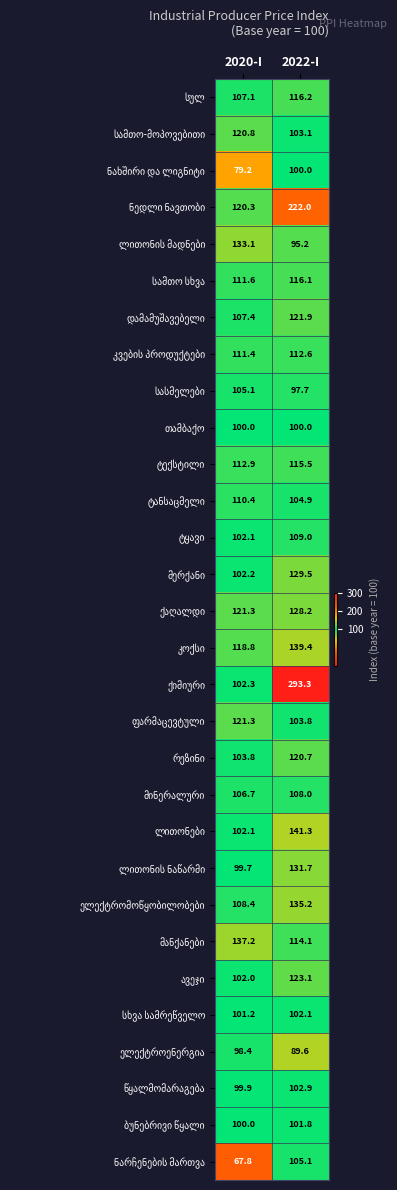

What is the difference between the highest and lowest values at 2020-I?

69.4